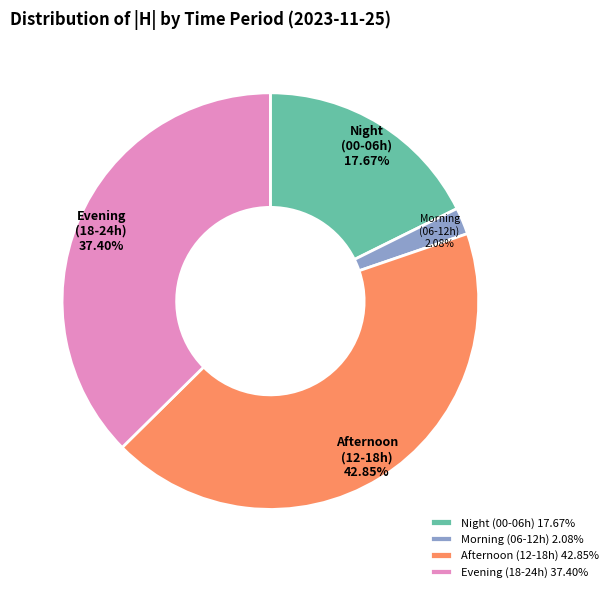

How many slices are in this pie chart?

4